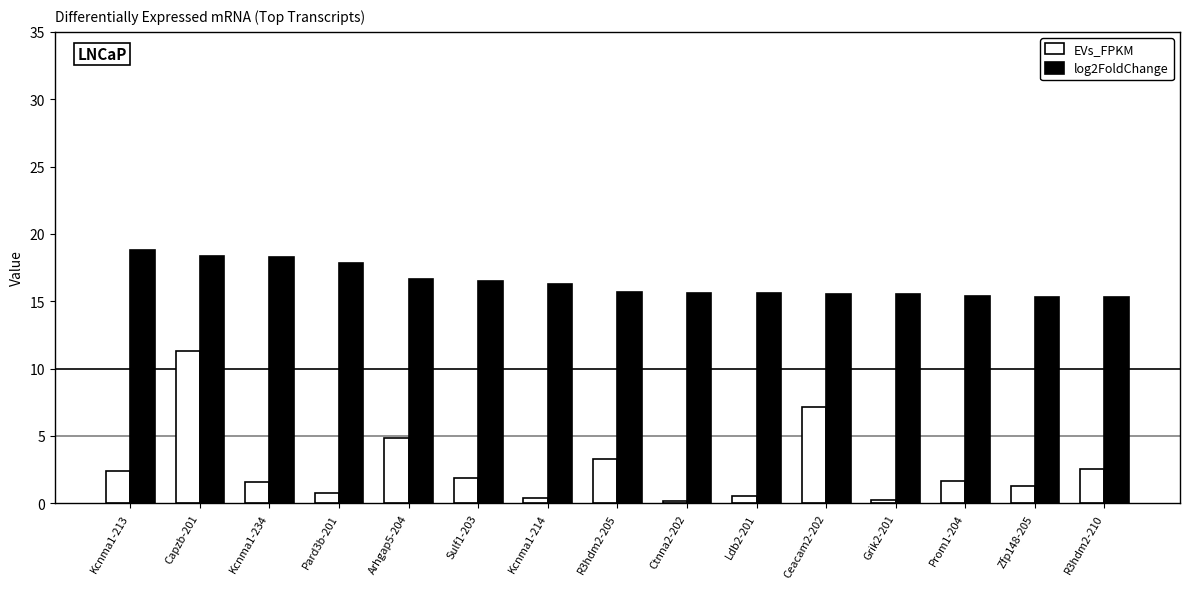

What is the sum of the EVs_FPKM values at Ctnna2-202 and Sulf1-203?

2.0